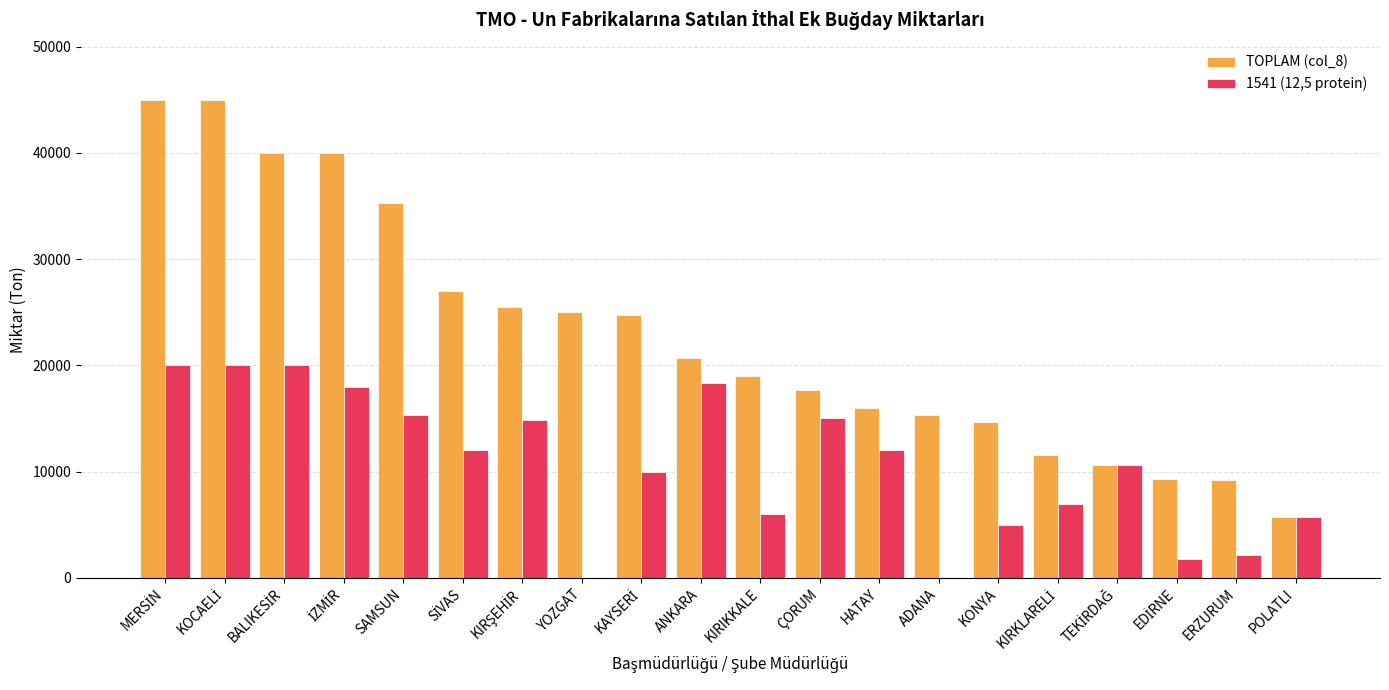

What is the greatest value displayed?

45000